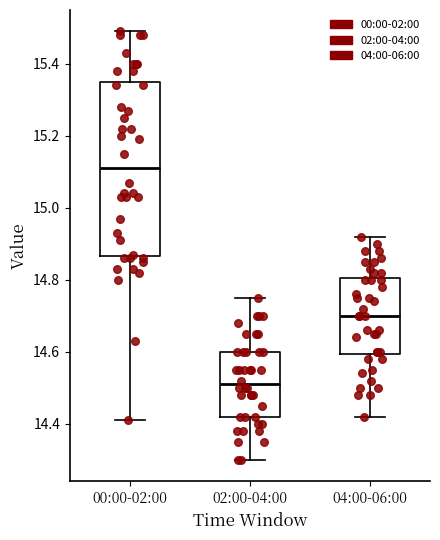

Where is the upper edge of the box for 02:00-04:00 on the y-axis? The values are not printed on the chart, so give them approximately, as read against the axis.

14.60